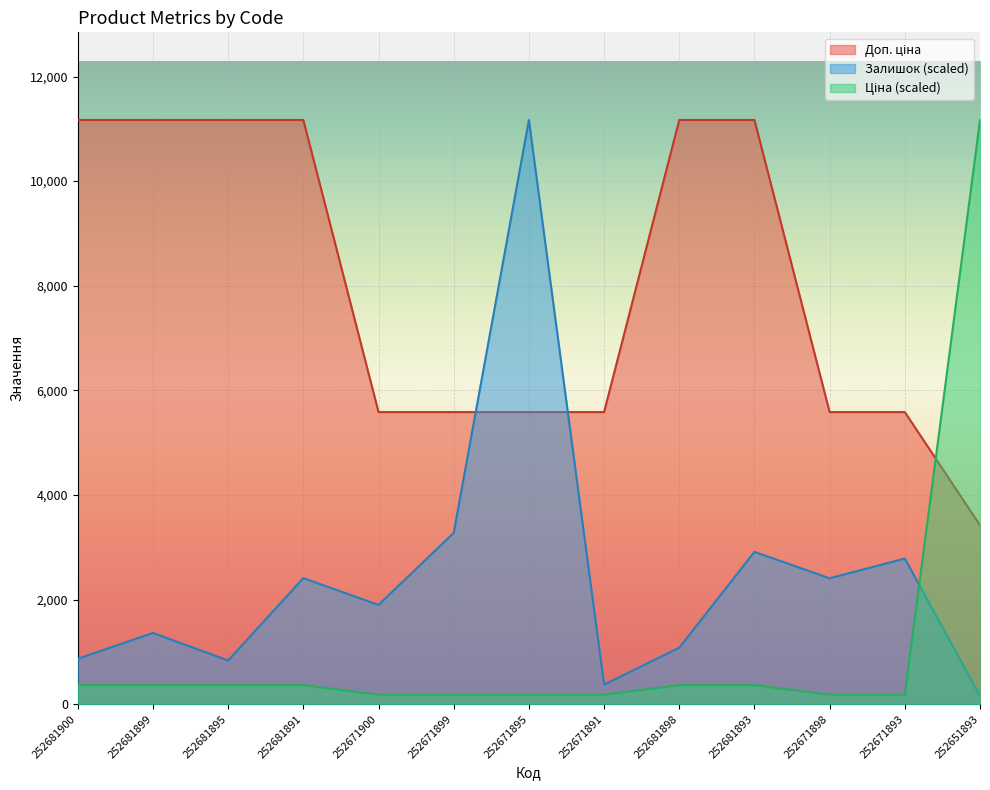

What is the difference between the Доп. ціна values at 252671893 and 252651893?

2164.0